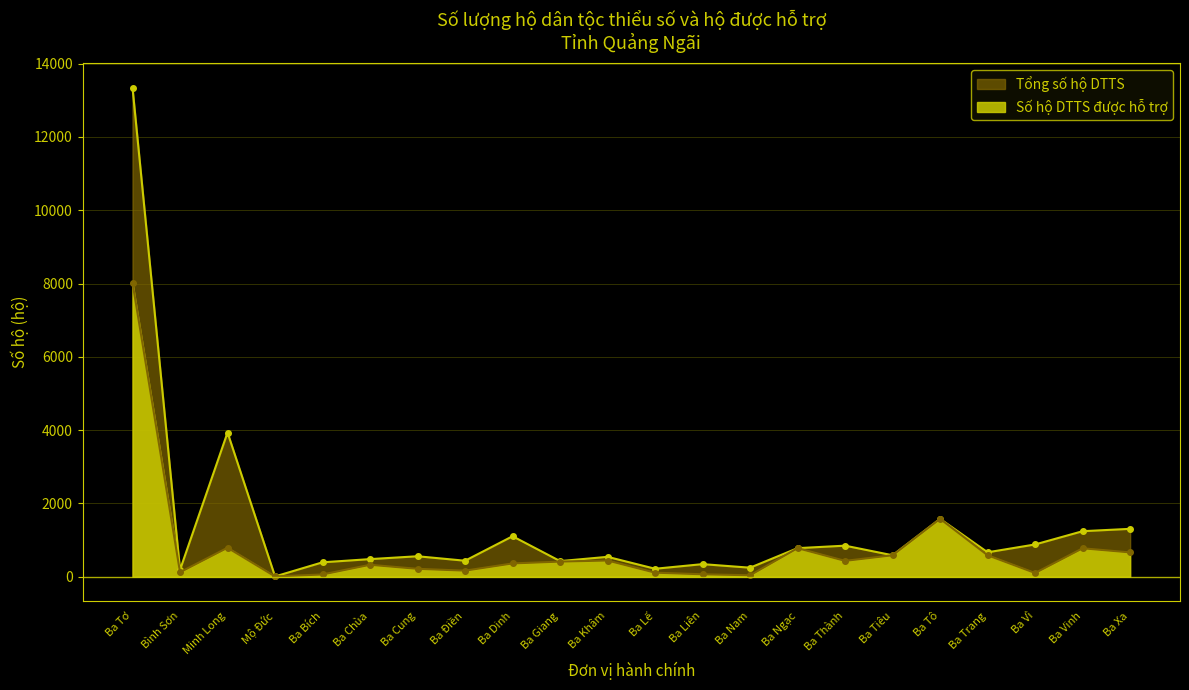

What is the sum of the Số hộ DTTS được hỗ trợ values at Ba Bích and Ba Khâm?

503